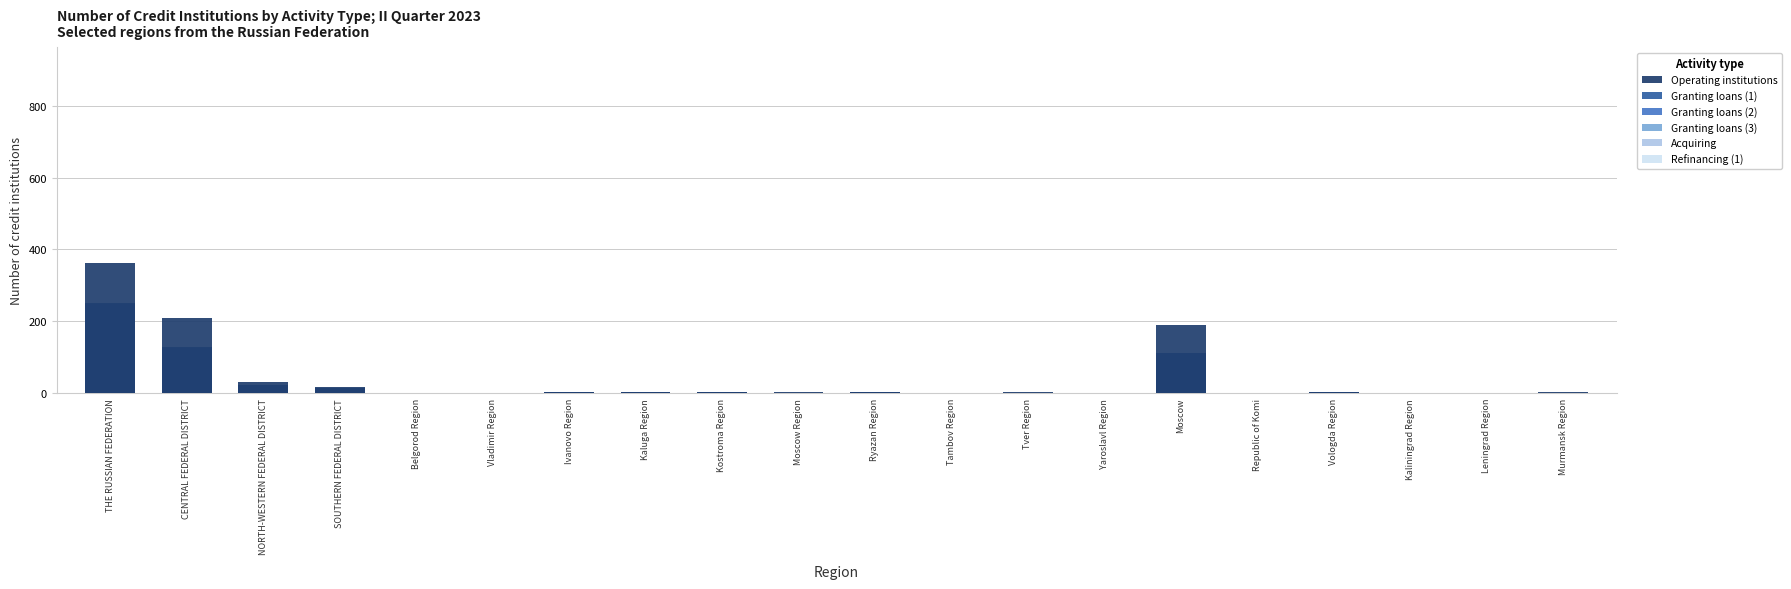

At how many categories does at least one series exceed 10?

5